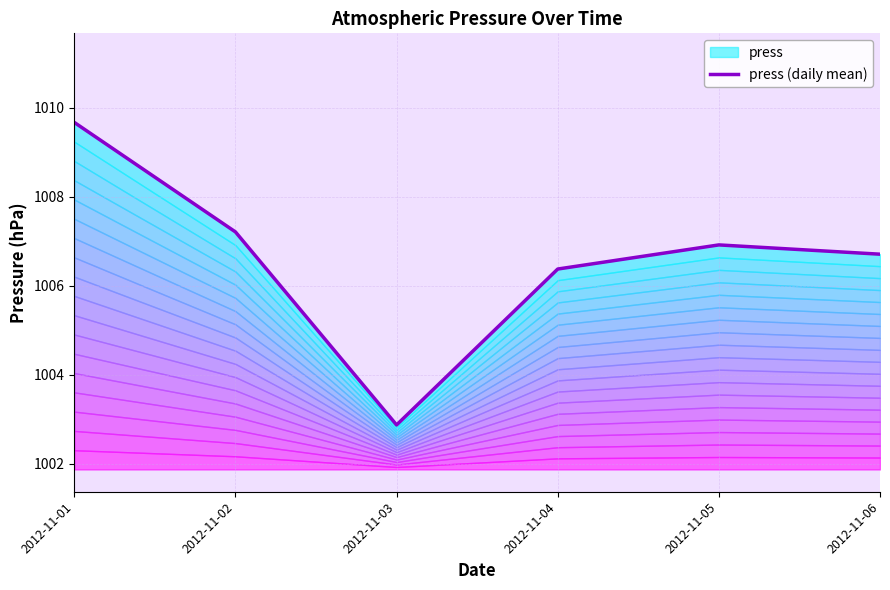

What is the approximate value at 2012-11-06?

1006.7